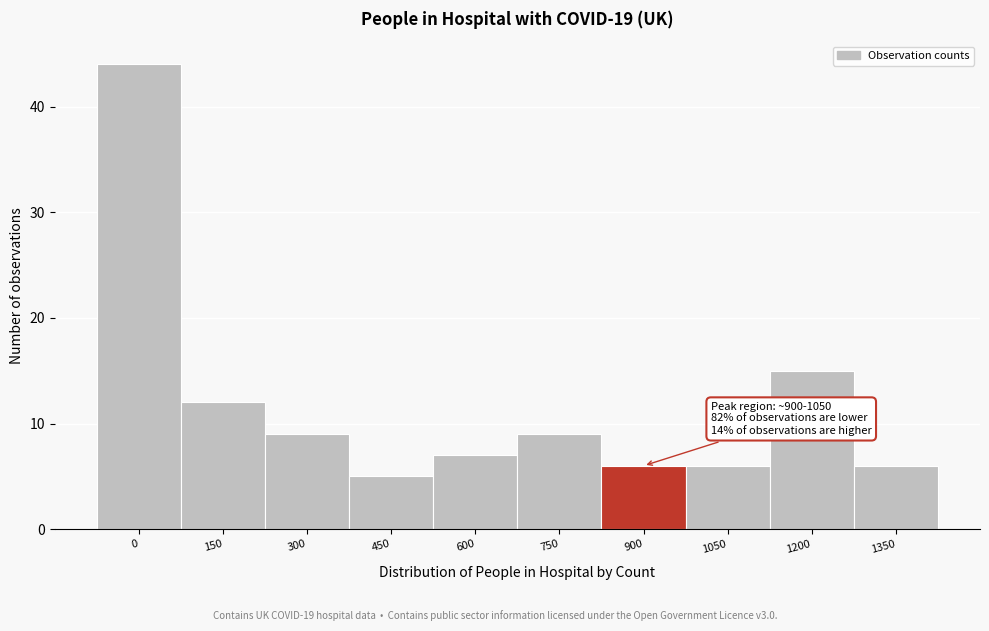

Reading right to left, extract all data points from this chart.

6	15	6	6	9	7	5	9	12	44